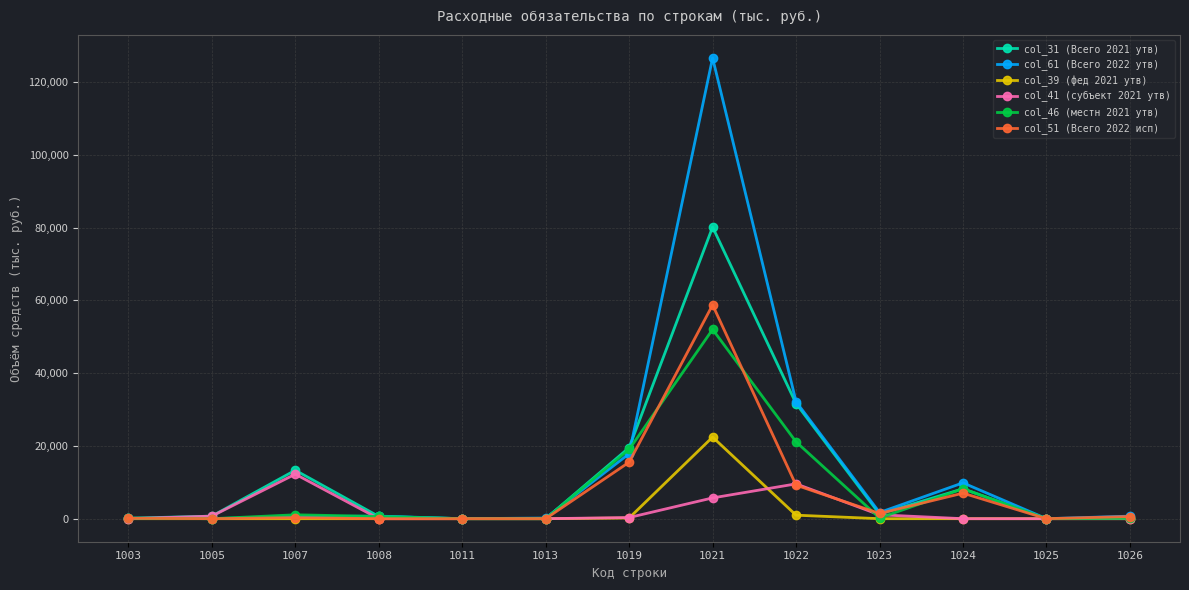

What is the total value across all series at 1025?

46.0